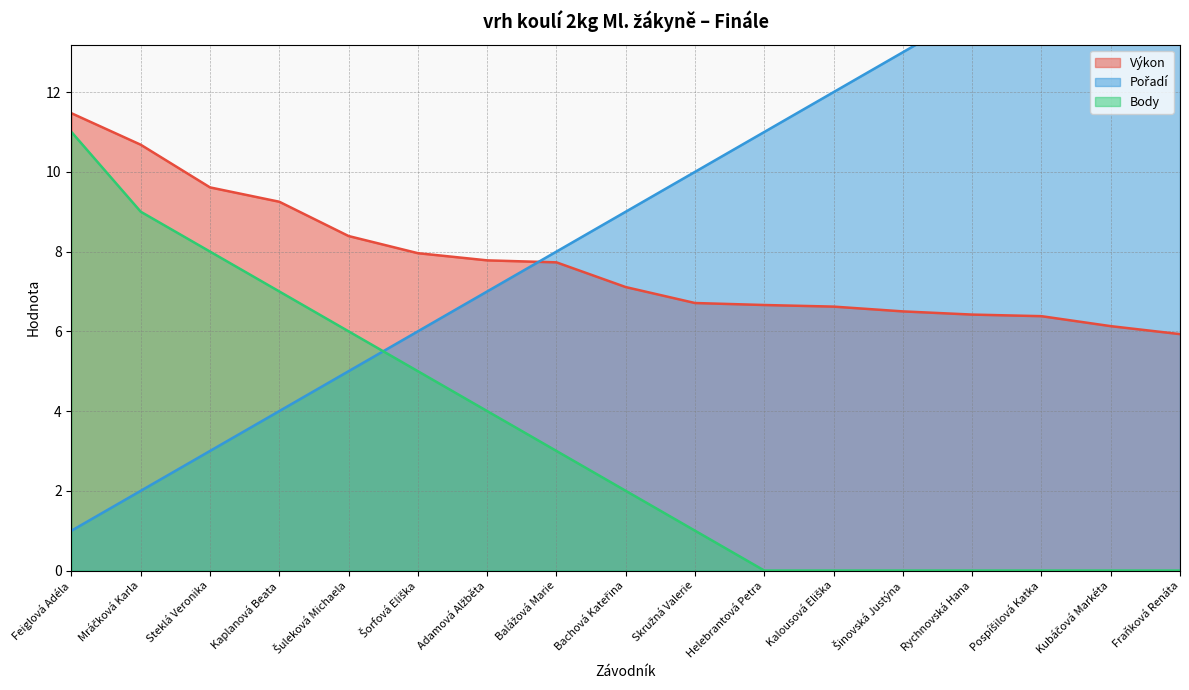

List the series in order of their overall mean, lowest first.

Body, Výkon, Pořadí